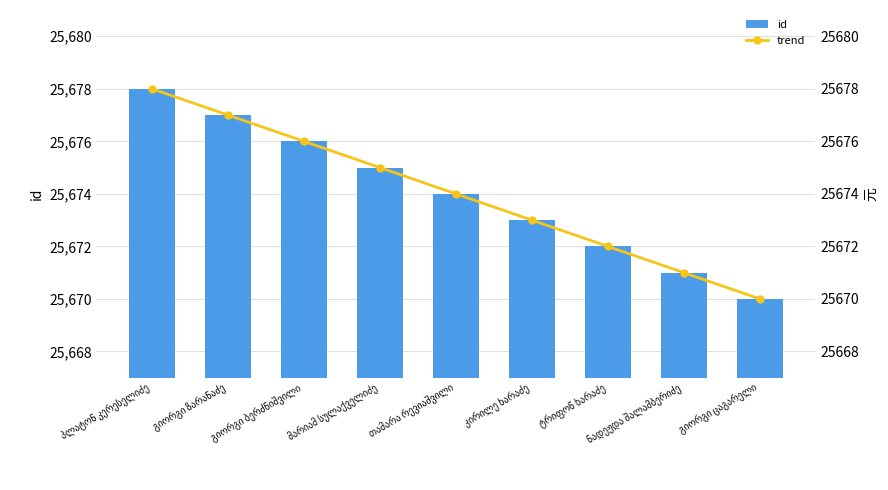

What is the difference between the id values at ნადეჟდა შალამბერიძე and თამარა რევიაშვილი?

3